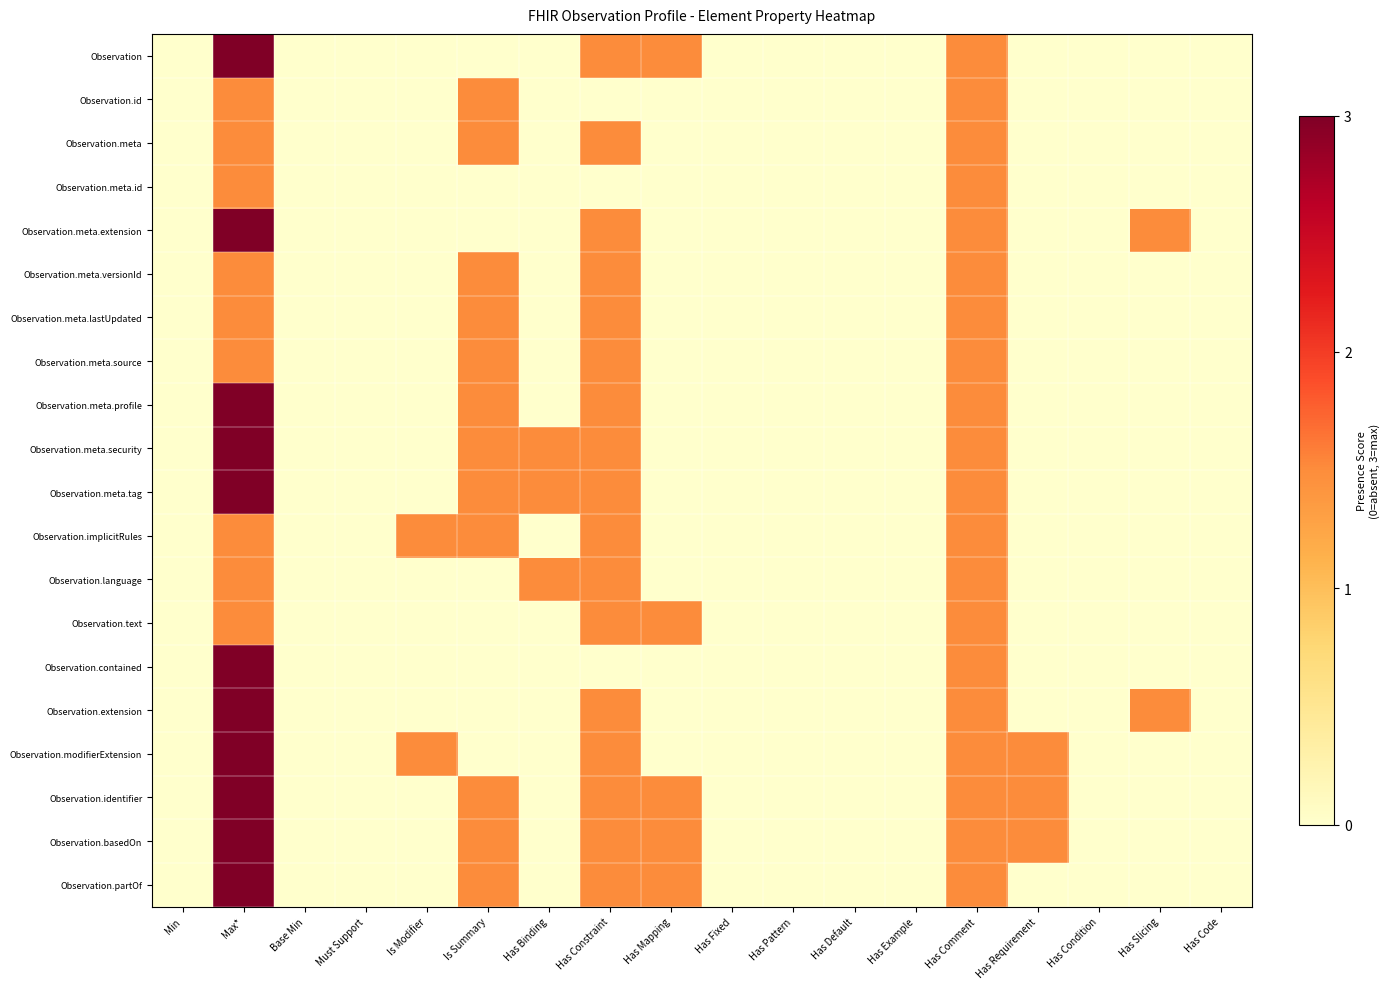

What is the total value across all series at Has Comment?

30.0